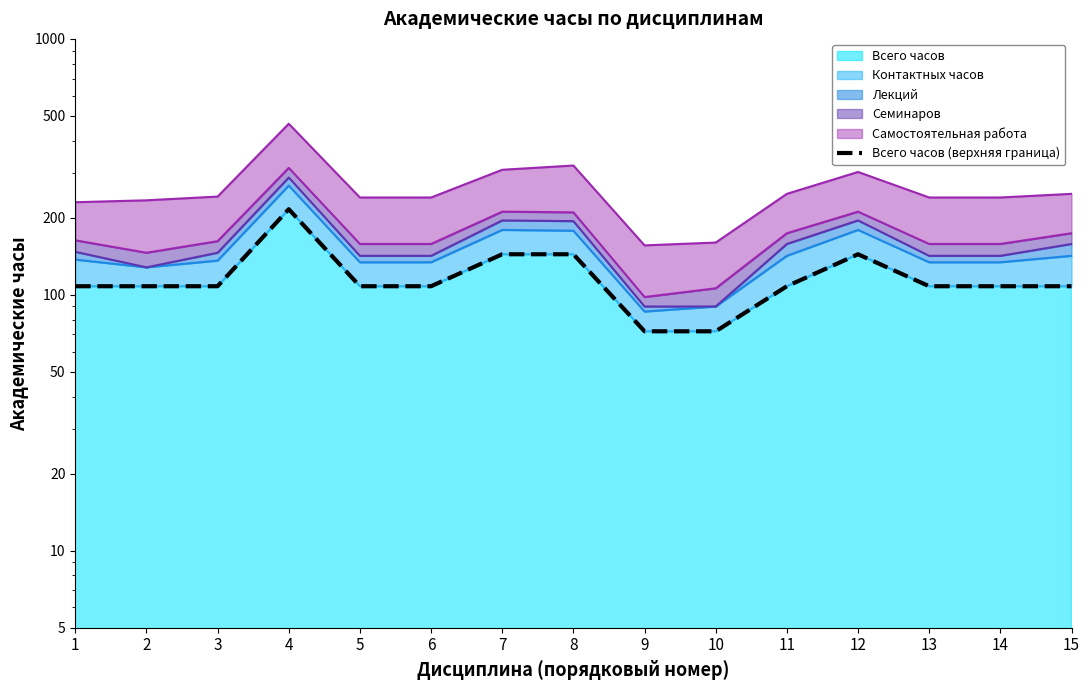

What is the maximum value shown in the chart?

216